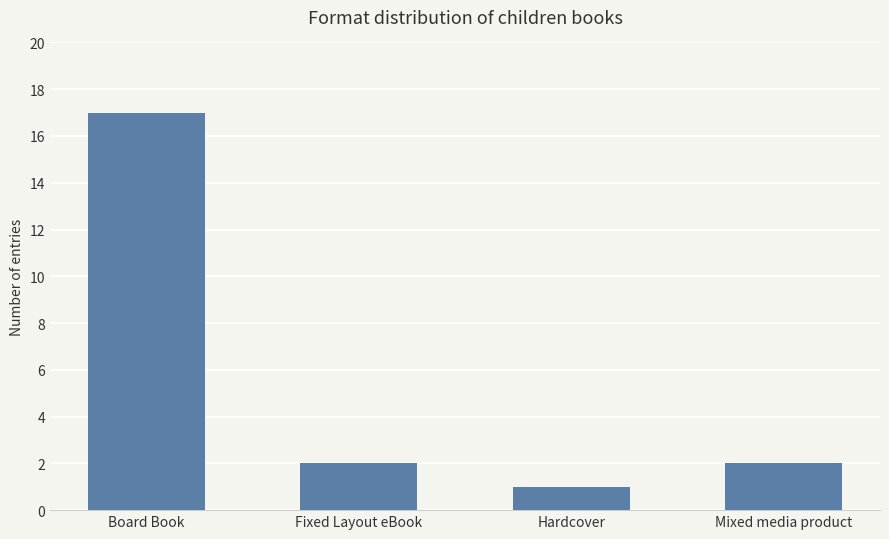

What value does the data have at Hardcover?

1